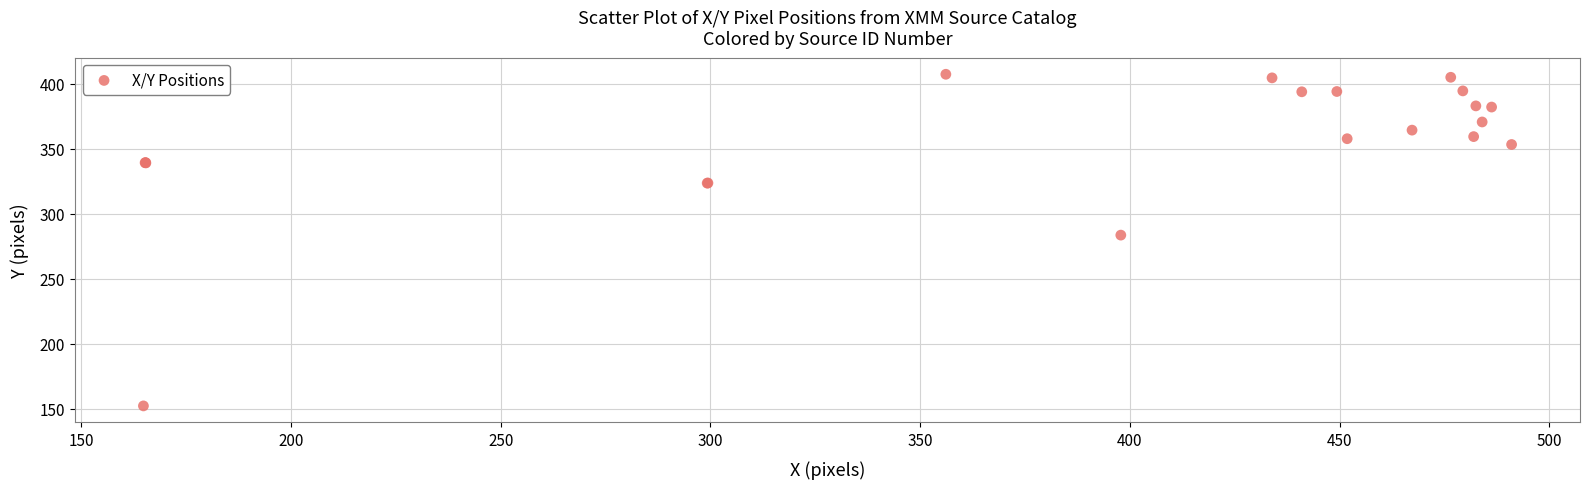

What Y value in the scatter plot is closest to 279?

283.5